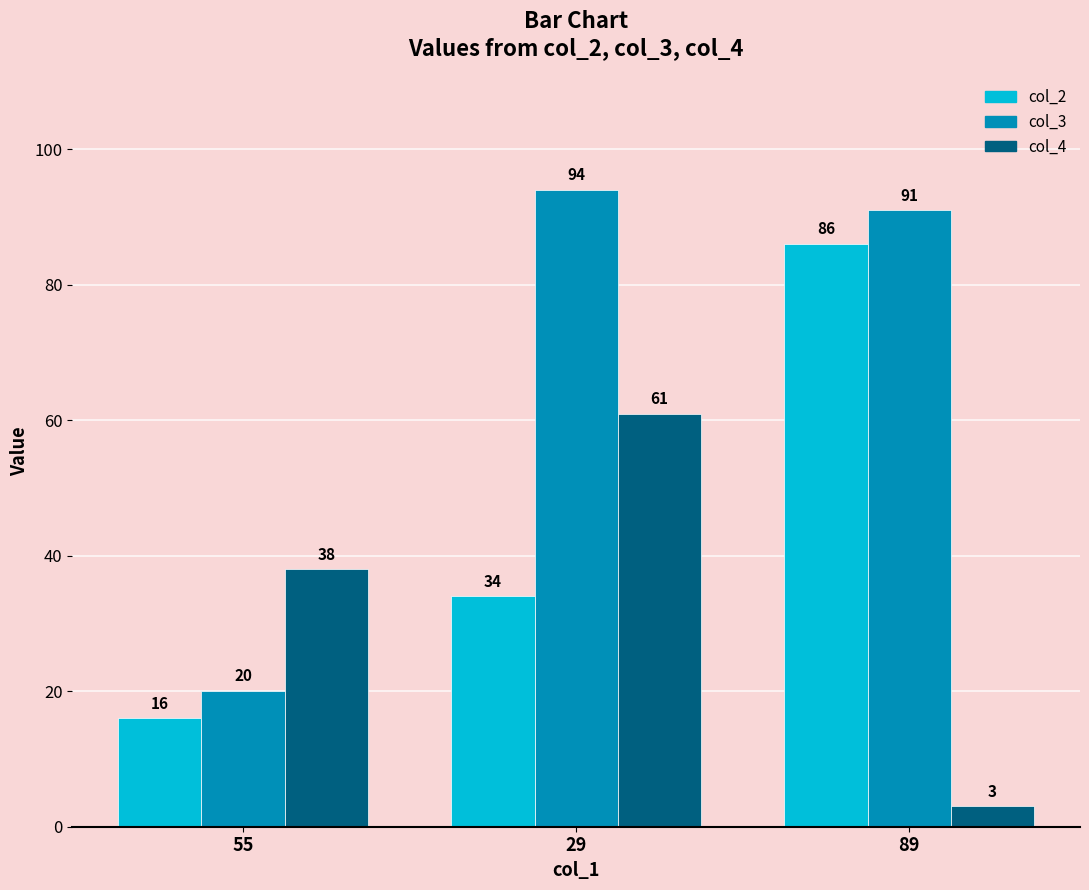

What is the difference between the col_2 values at 55 and 29?

18